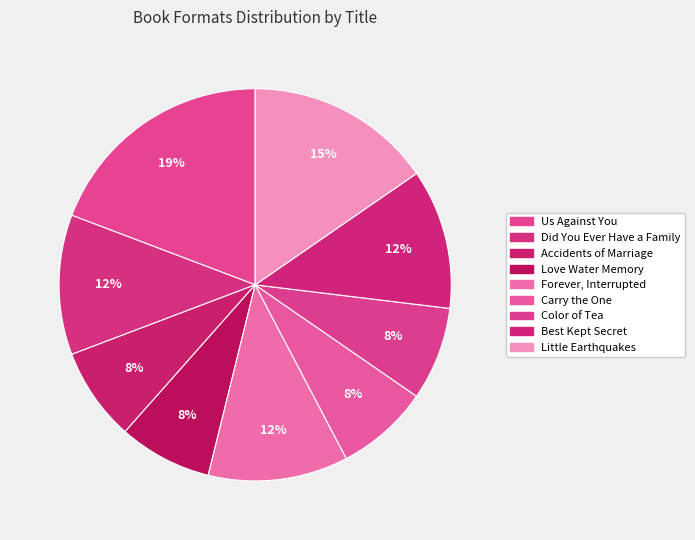

How much of the chart is everything except Us Against You?

80.8%